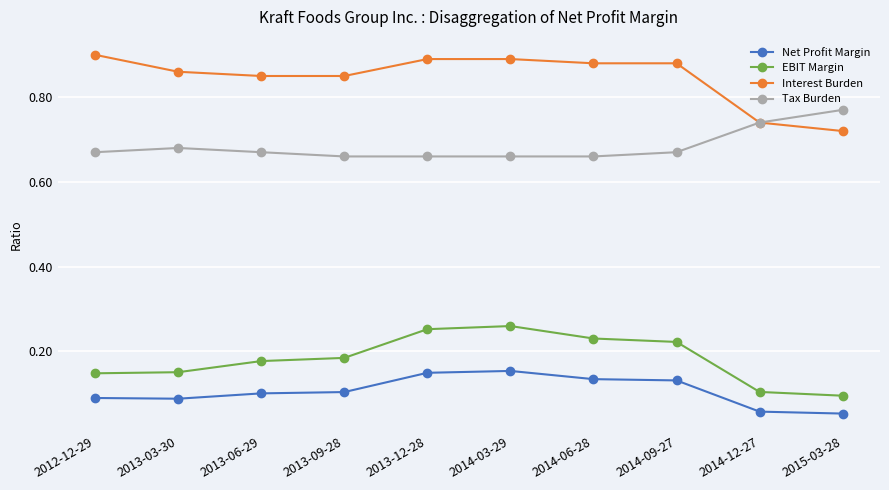

True or false: Net Profit Margin and EBIT Margin intersect in this chart.

False